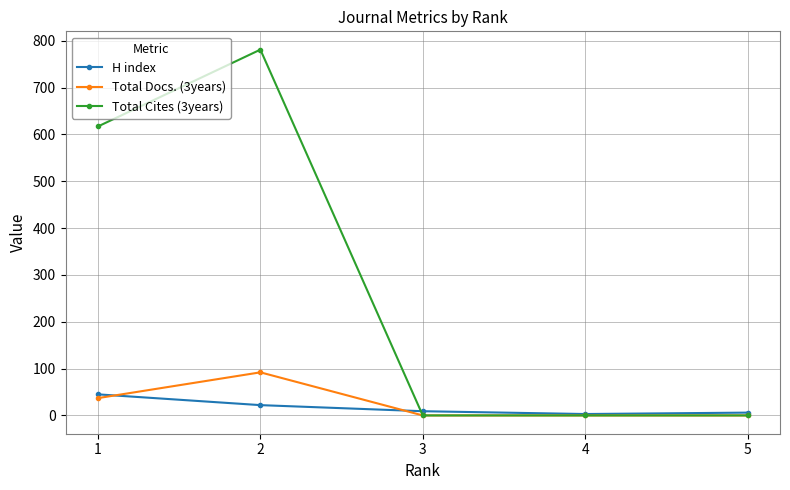

Is the value of Total Docs. (3years) at 3 greater than the value of Total Cites (3years) at 1?

No